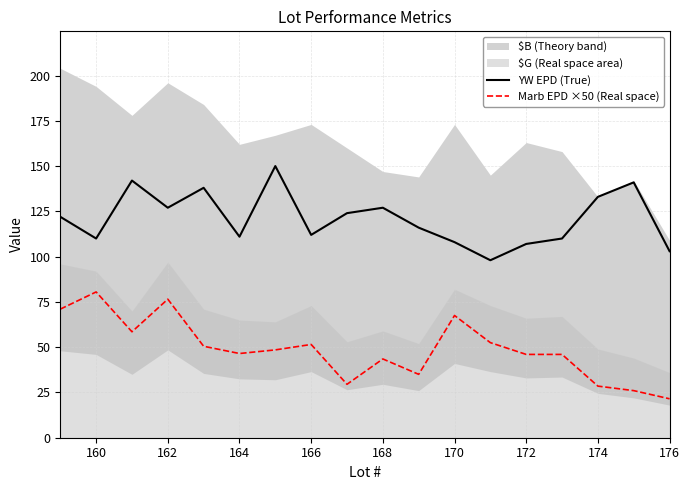

Which series has the largest total across all categories?

YW EPD (True)